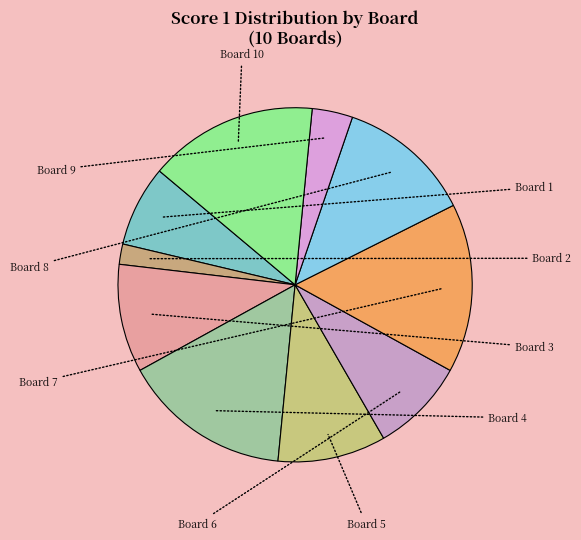

What is the smallest slice in the pie chart?

Board 2